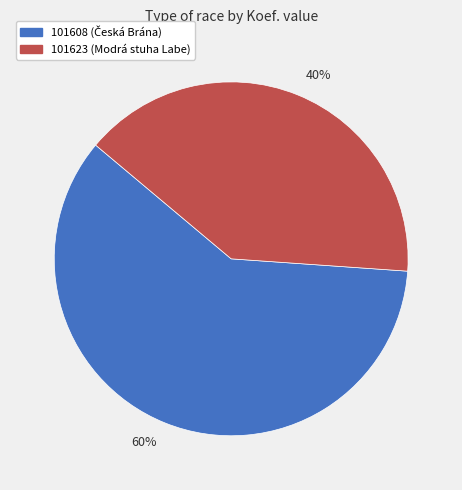

What is the smallest slice in the pie chart?

40%